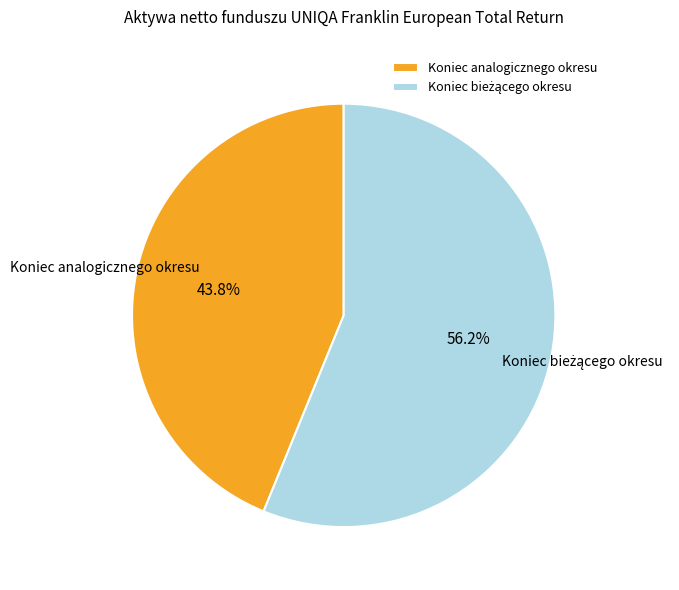

What is the smallest slice in the pie chart?

Koniec analogicznego okresu